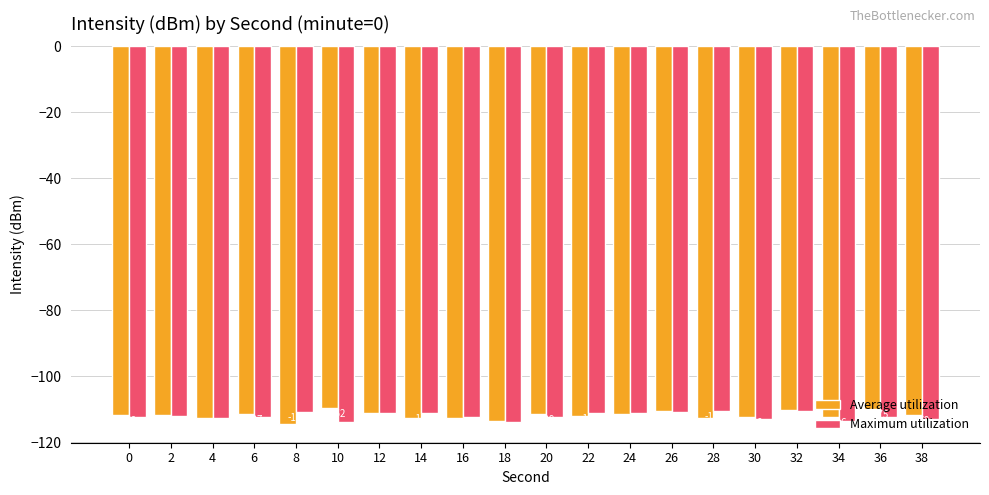

How many values in the Maximum utilization series exceed -112?

9